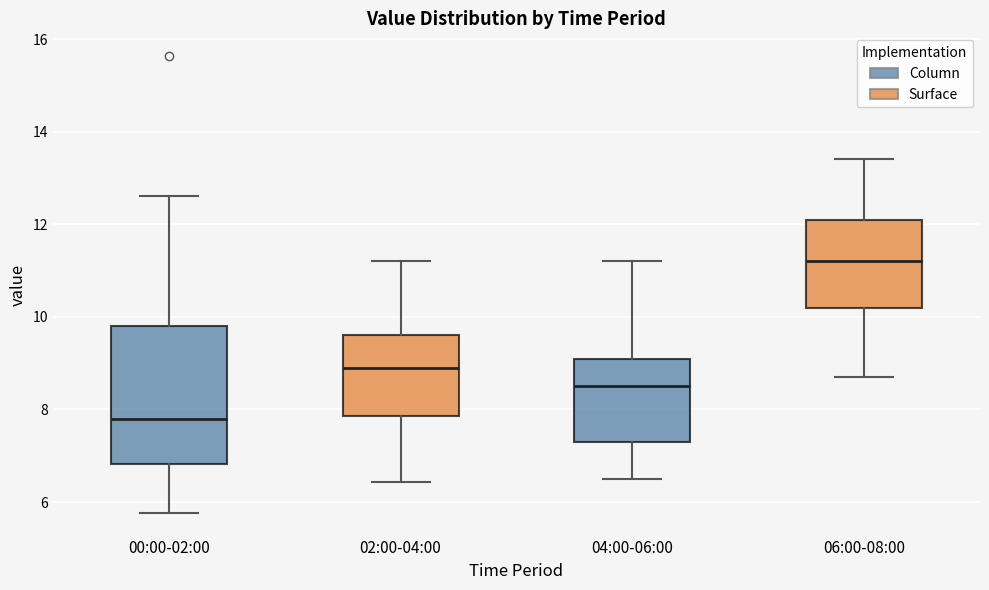

Which box is the tallest, from its lower edge to its upper edge?

00:00-02:00